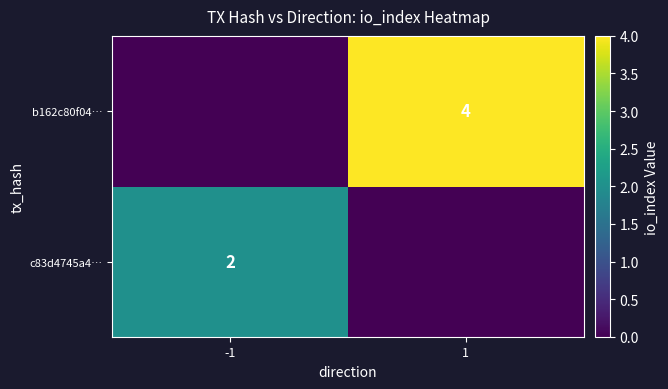

True or false: b162c80f04… has a value of 4 at 1.

True